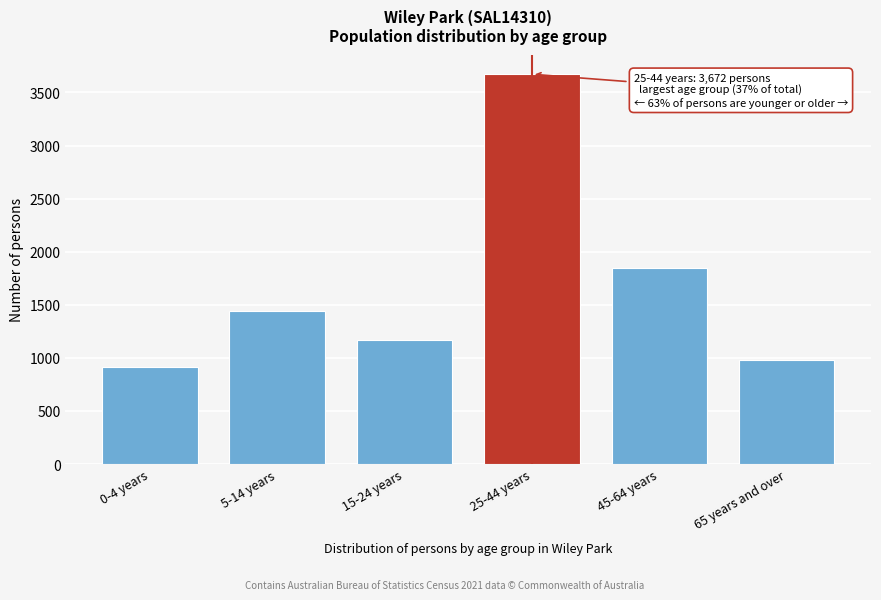

Reading left to right, extract all data points from this chart.

0-4 years=915	5-14 years=1438	15-24 years=1171	25-44 years=3672	45-64 years=1845	65 years and over=980